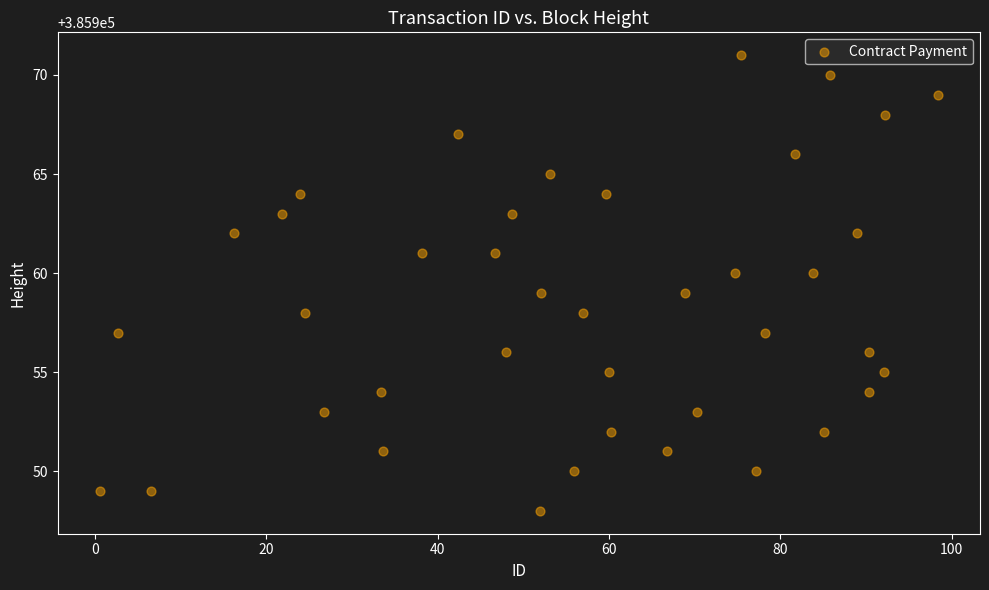

What is the range of Y values (max minus min)?

23